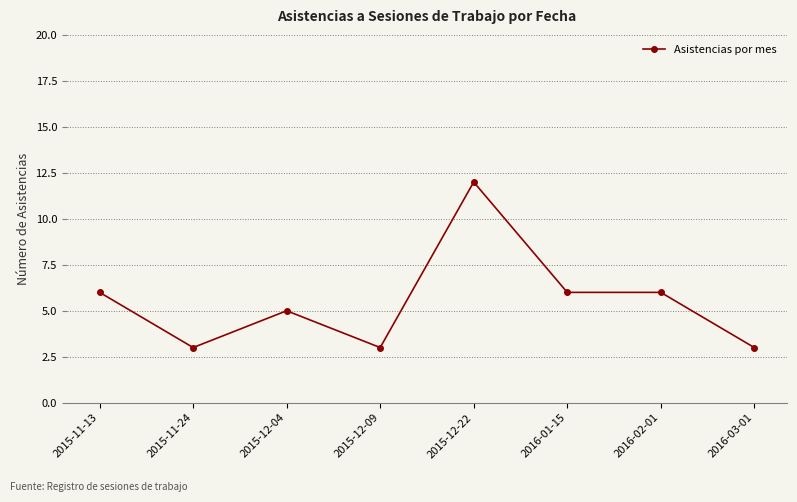

At which category does the chart reach its peak across all series?

2015-12-22